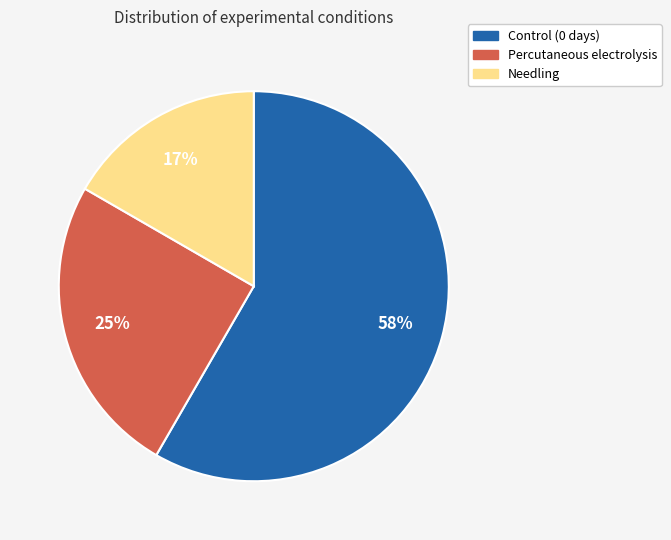

To the nearest percent, what is the difference between the Needling and Percutaneous electrolysis slice percentages?

8%